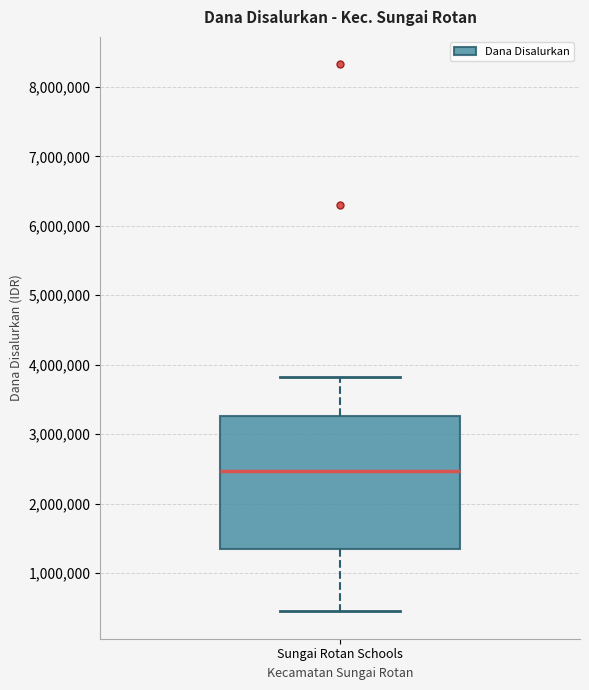

Where does the lower whisker of the box for Sungai Rotan Schools end on the y-axis? The values are not printed on the chart, so give them approximately, as read against the axis.

500000